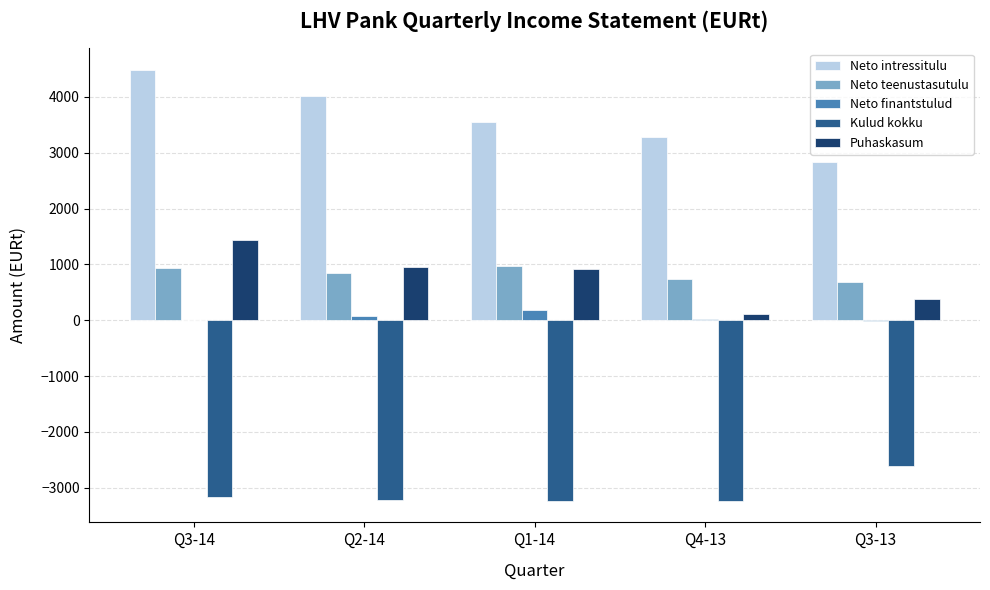

Is the value of Neto intressitulu at Q2-14 greater than the value of Neto teenustasutulu at Q3-13?

Yes